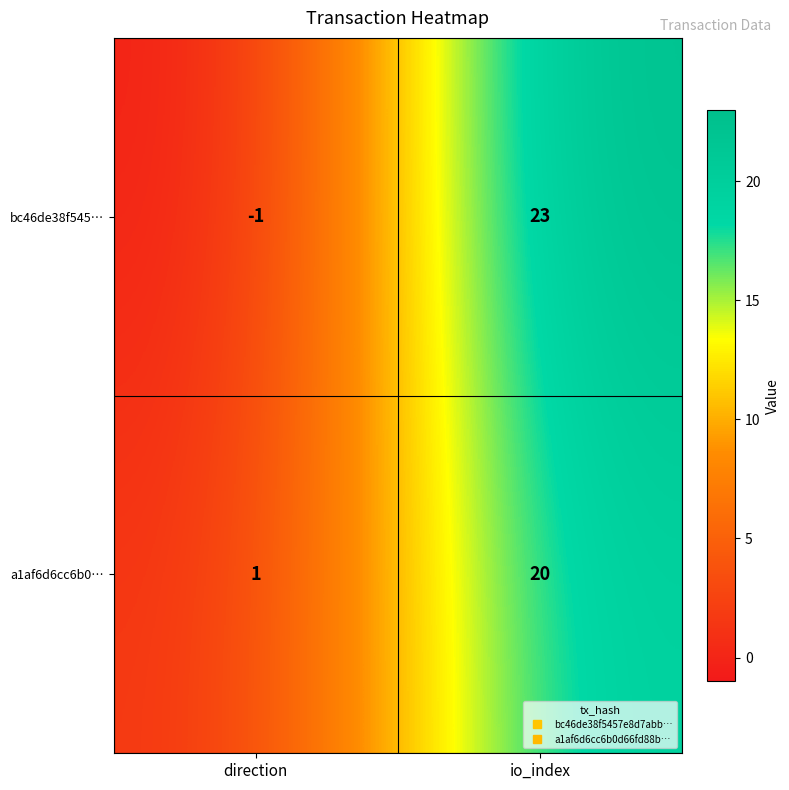

At which category does the chart reach its minimum across all series?

direction